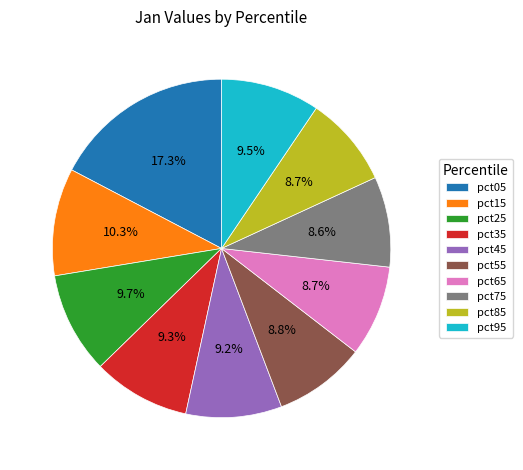

Between pct45 and pct25, which is larger?

pct25